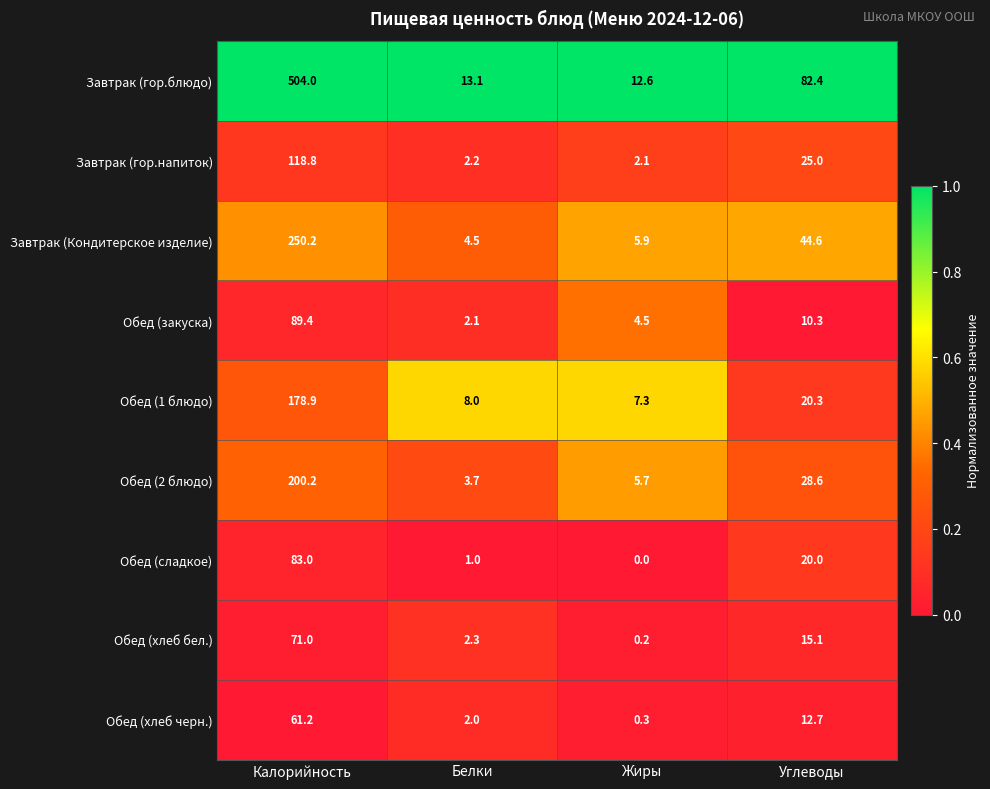

At which category is the sum across all series the highest?

Калорийность